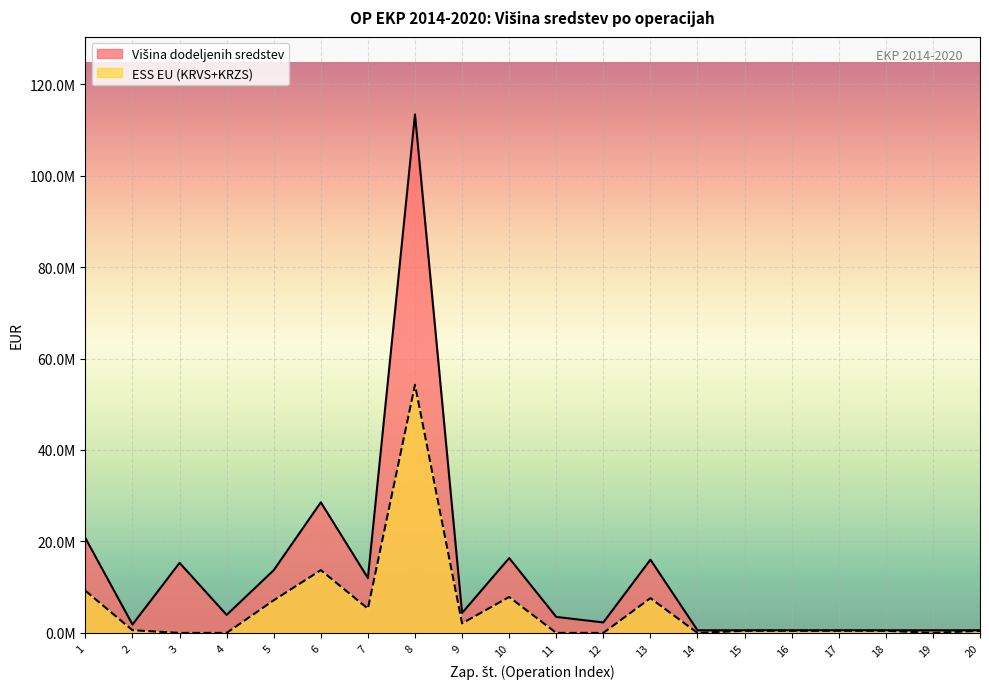

Where does the ESS EU (KRVS+KRZS) series first go above 459999?

1